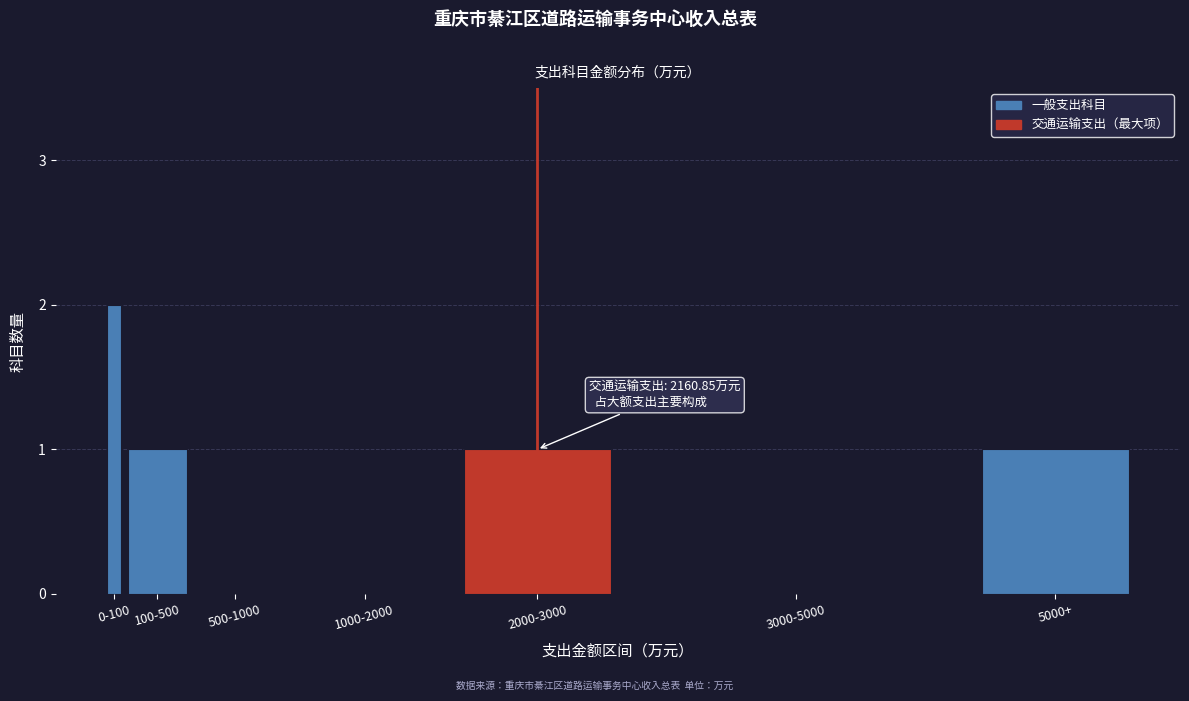

Reading left to right, list all the values displayed in this chart.

0-100=2	100-500=1	500-1000=0	1000-2000=0	2000-3000=1	3000-5000=0	5000+=1